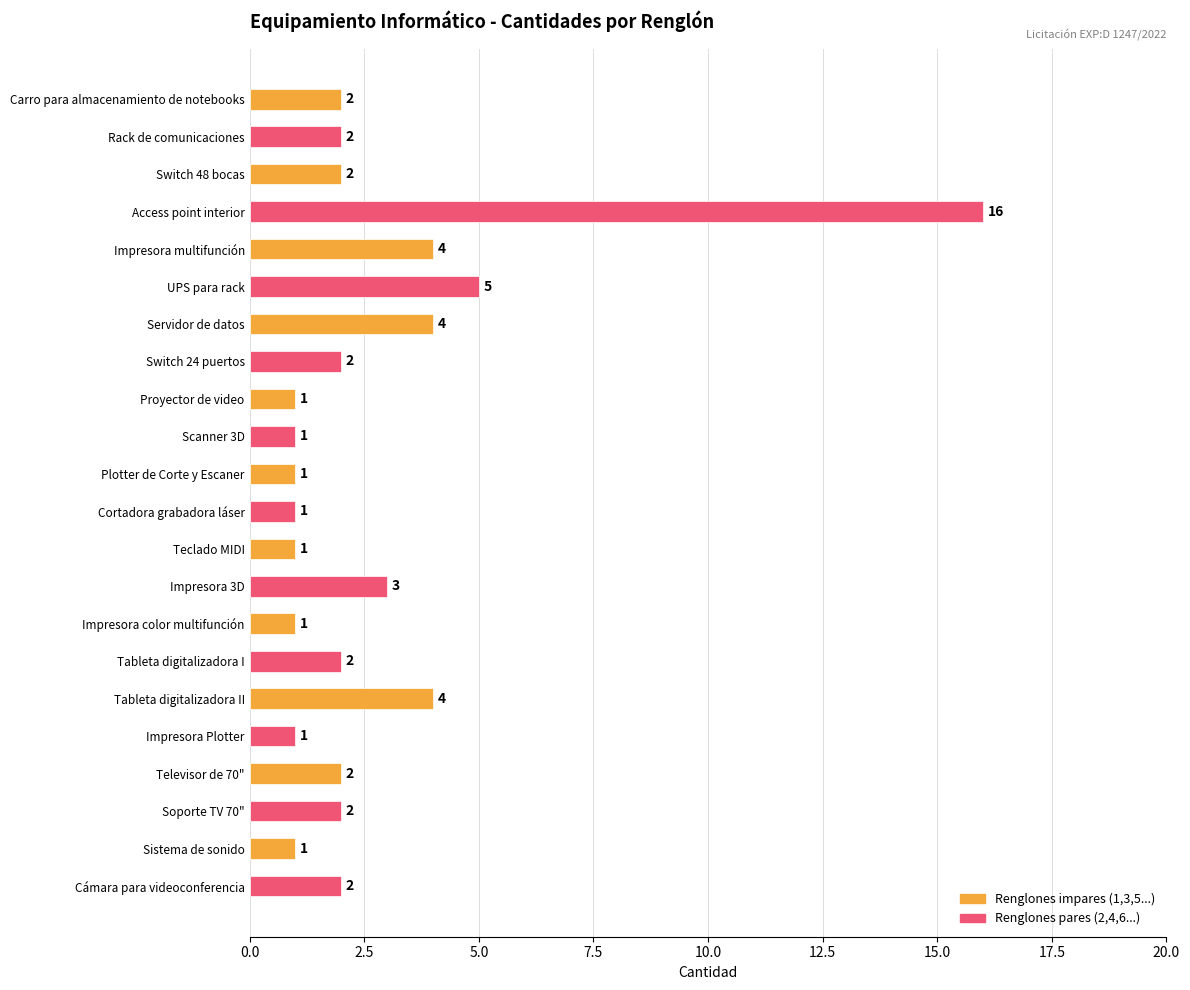

At which label is the value closest to 8?

UPS para rack